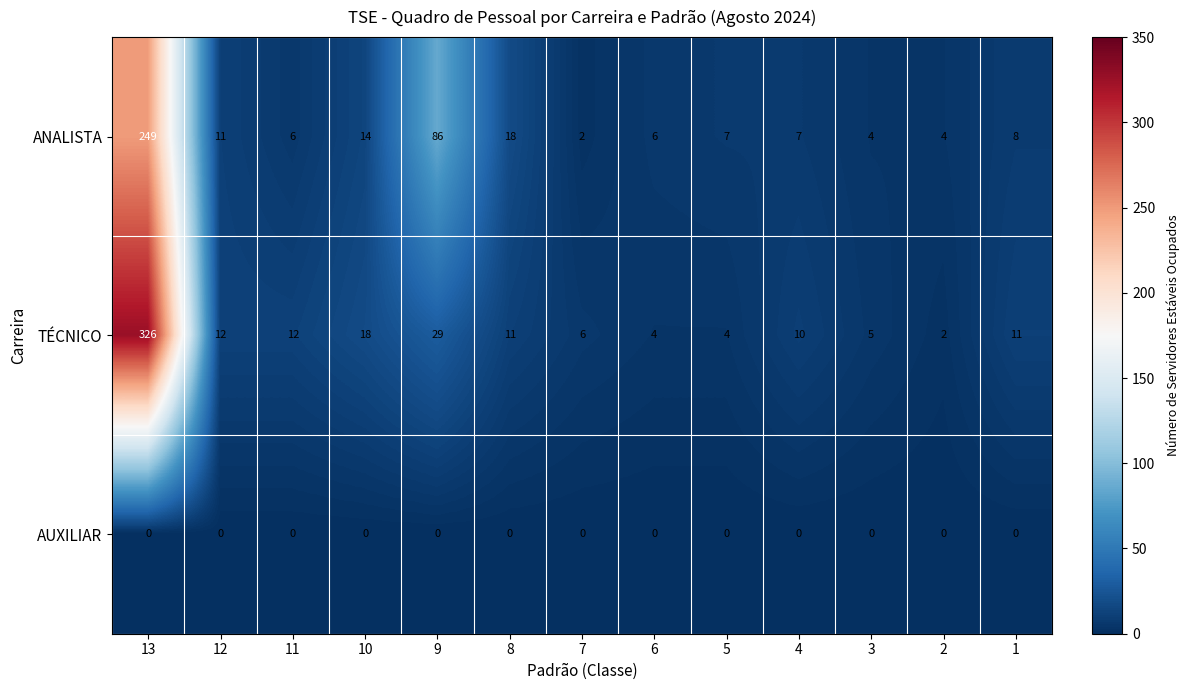

Where does the ANALISTA series first go above 7?

13